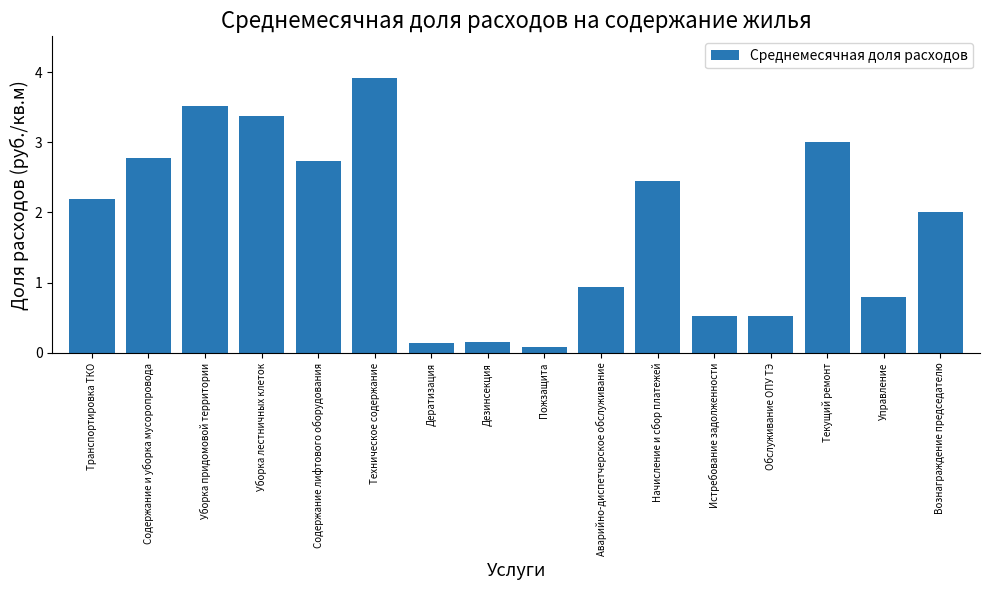

What value does the data have at Транспортировка ТКО?

2.2